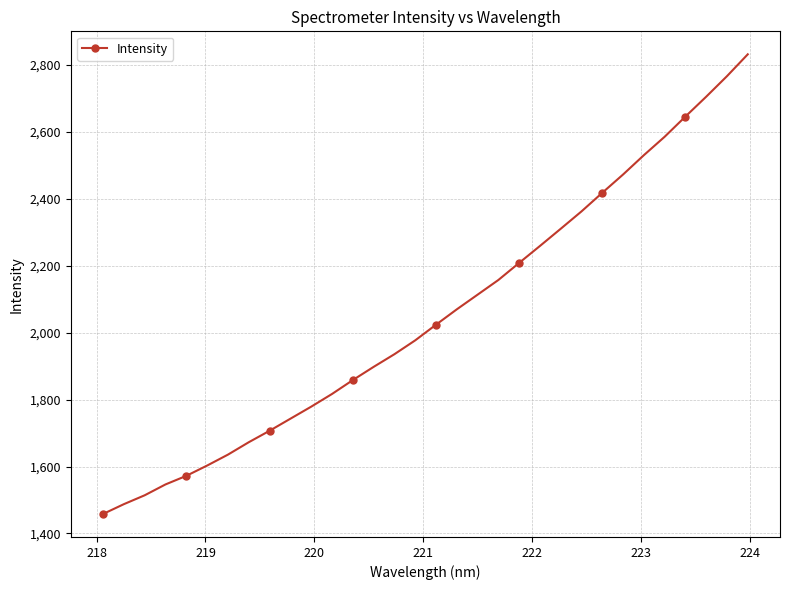

What is the difference between the maximum and minimum values?

1374.0